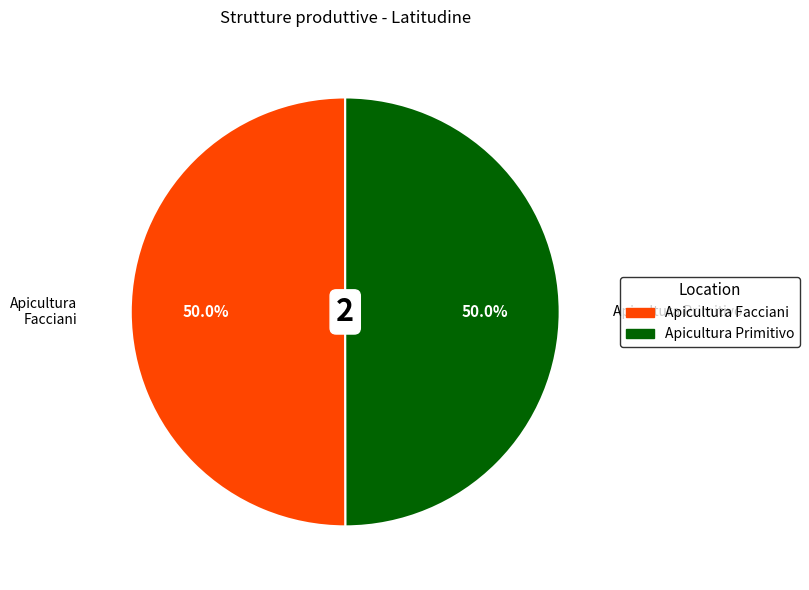

To the nearest percent, what percentage of the pie is Apicultura Primitivo?

50%